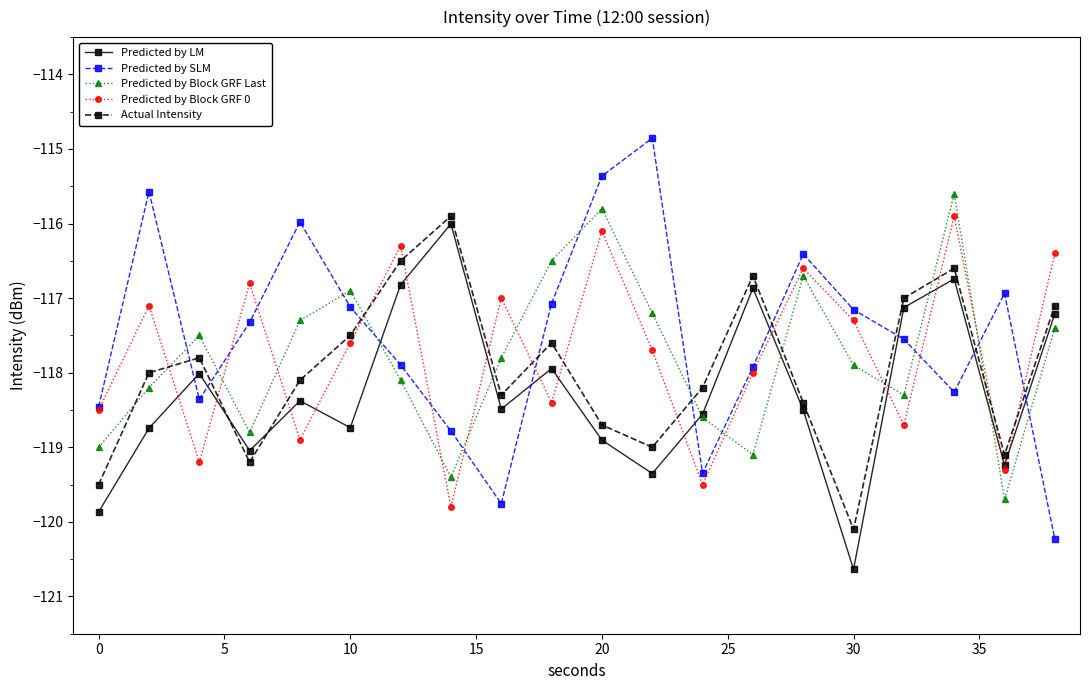

What is the value of the Predicted by SLM point at the 19th from the left?

-116.9